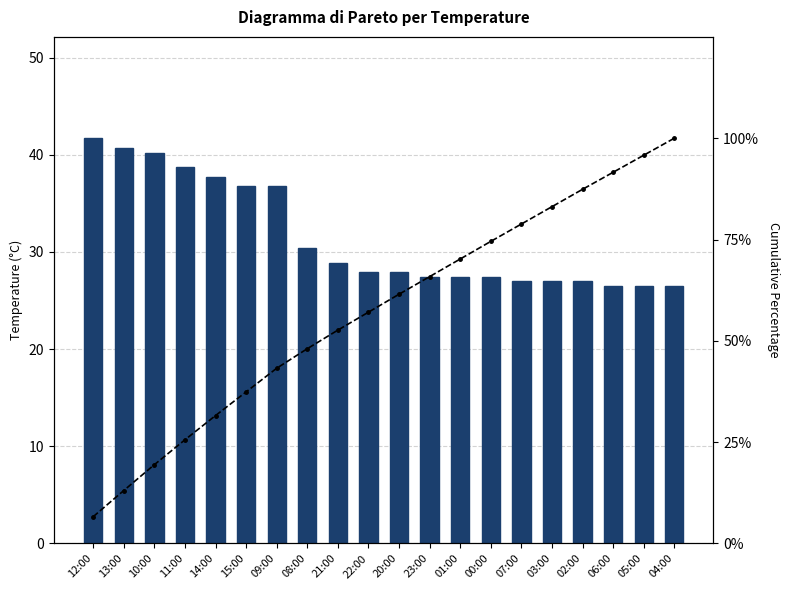

What is the difference between the highest and lowest values at 13:00?

27.6